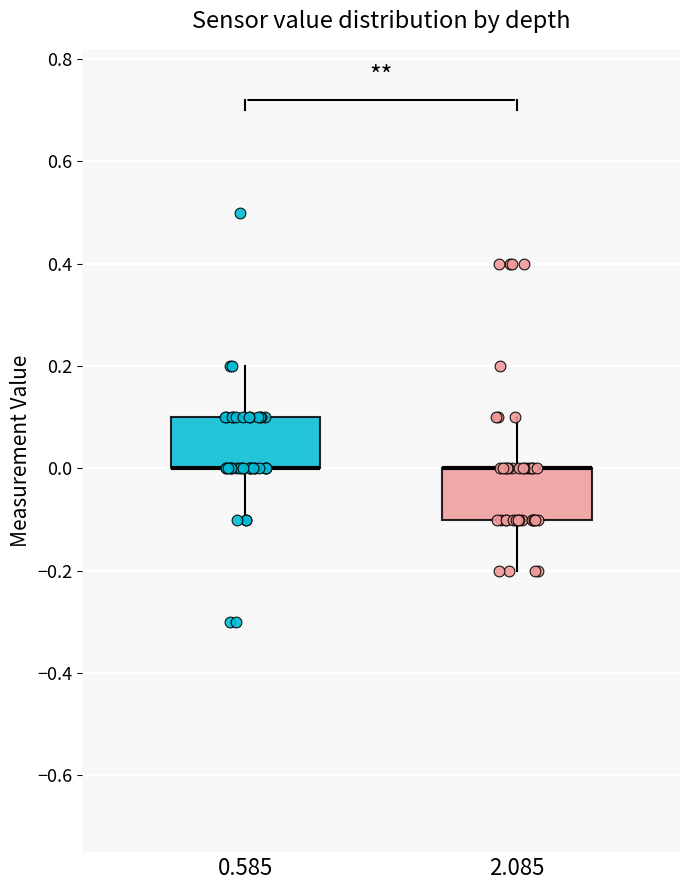

Where does the lower whisker of the box at x = 0.585 end on the y-axis? The values are not printed on the chart, so give them approximately, as read against the axis.

-0.1